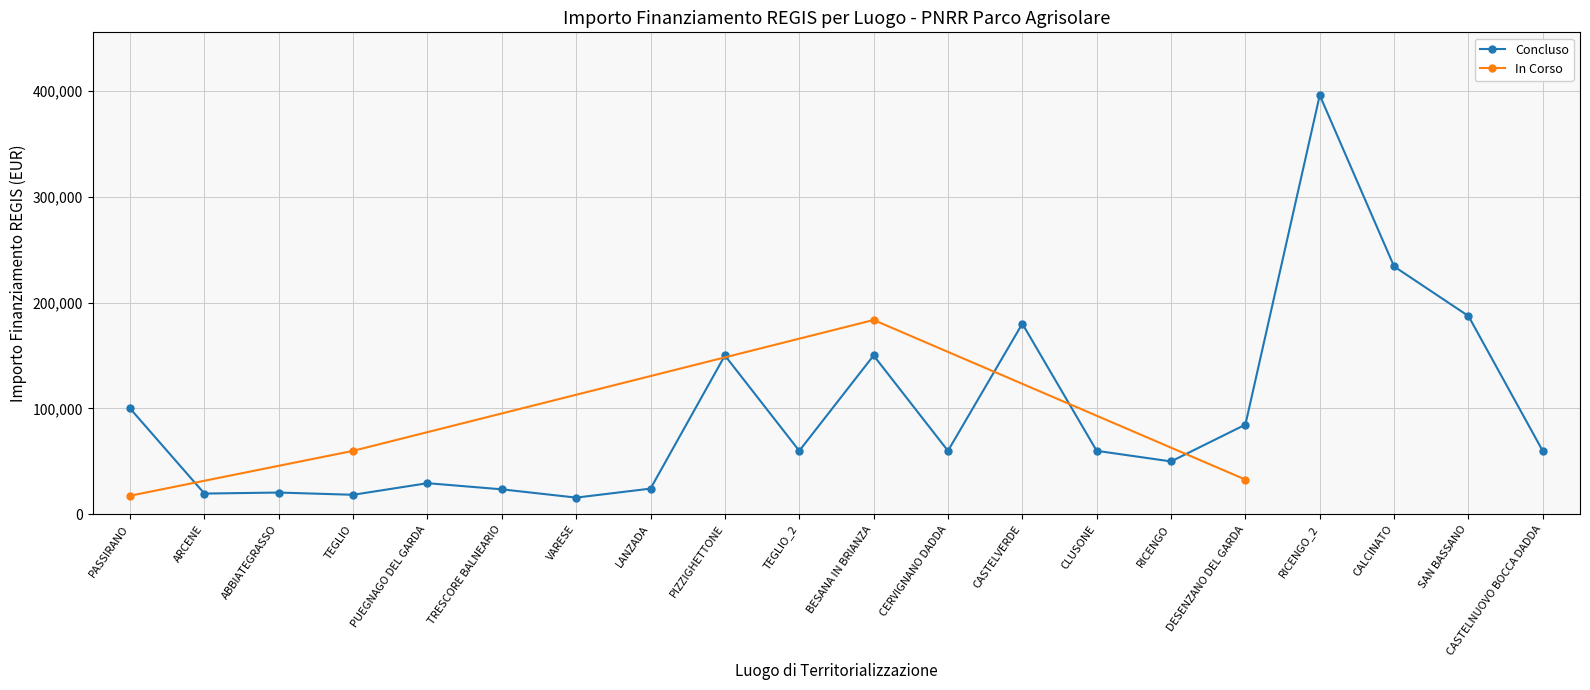

Does the chart have visible grid lines?

Yes